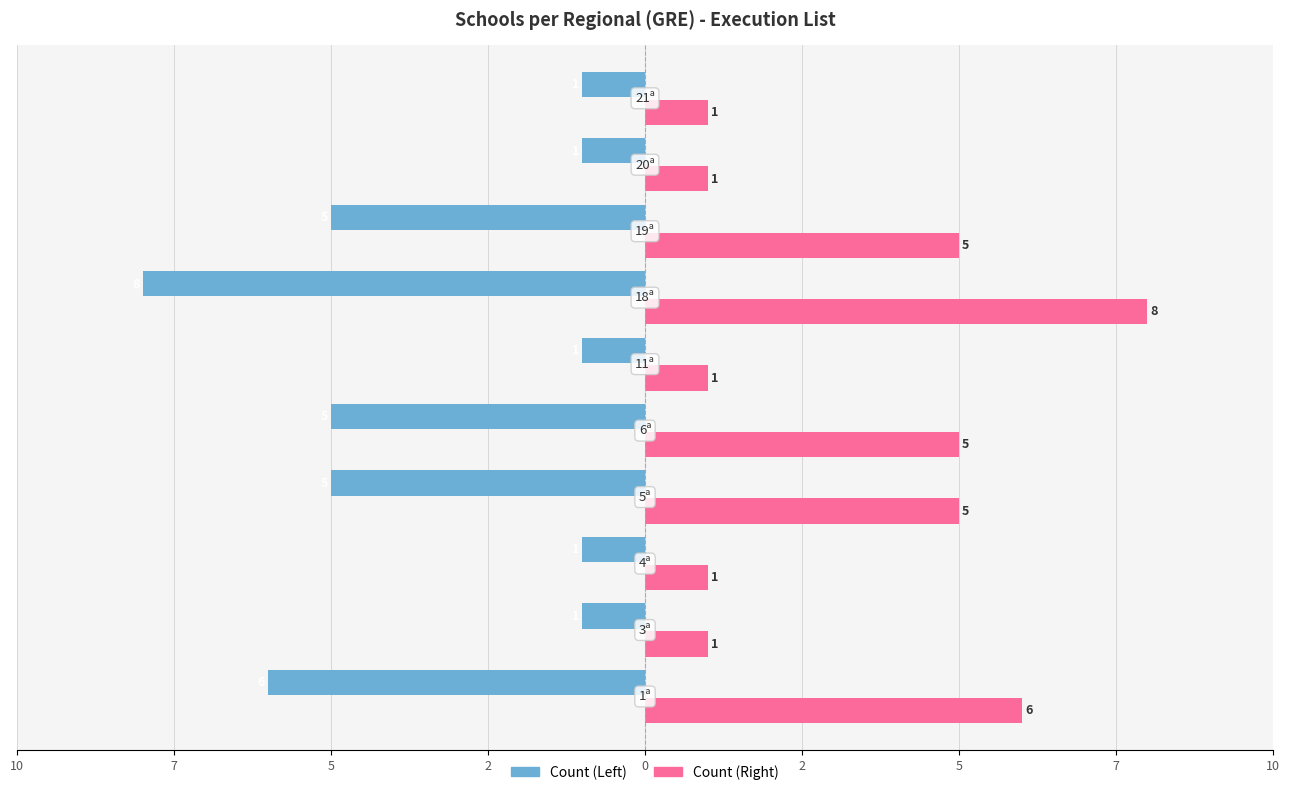

What is the difference between the maximum and second lowest values in the Count (Right) series?

7